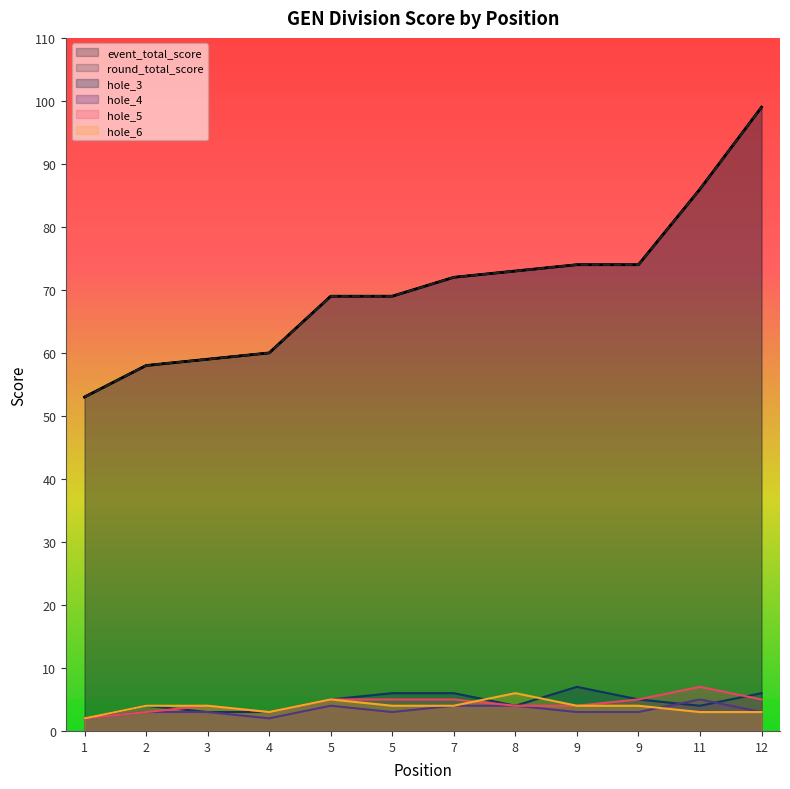

The value of hole_3 at 5 is 6. True or false?

True